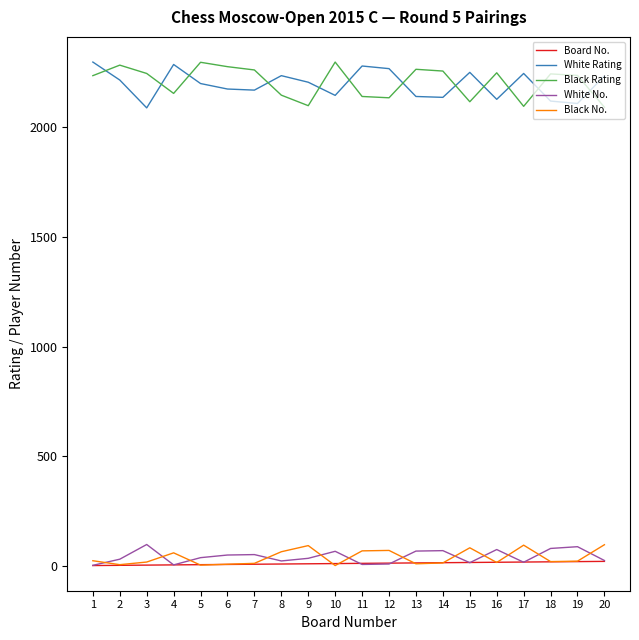

At which category does Black Rating reach its first local peak?

2